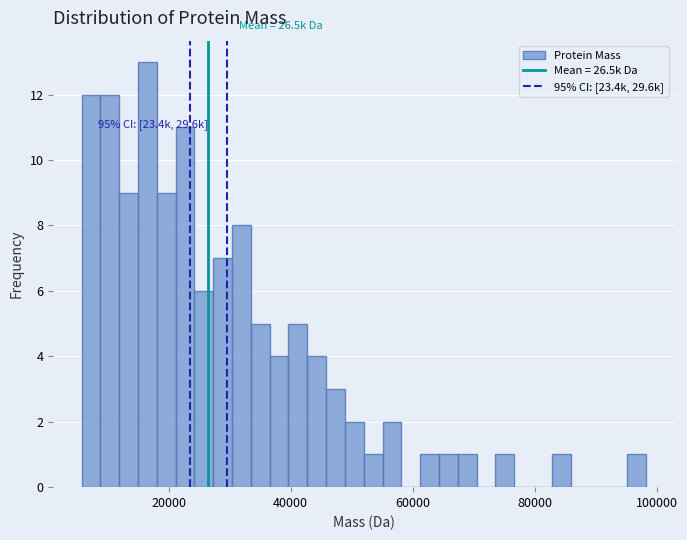

Read against the x-axis, roughly where is the centre of the tallest bar?

16000